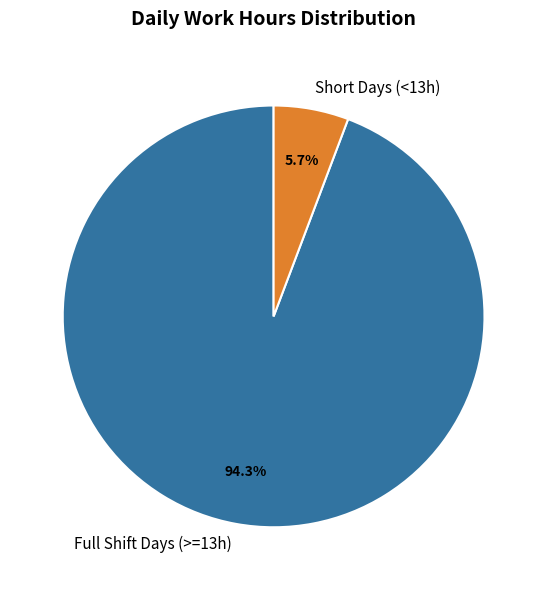

Combined, do Full Shift Days (>=13h) and Short Days (<13h) account for over 50%?

Yes